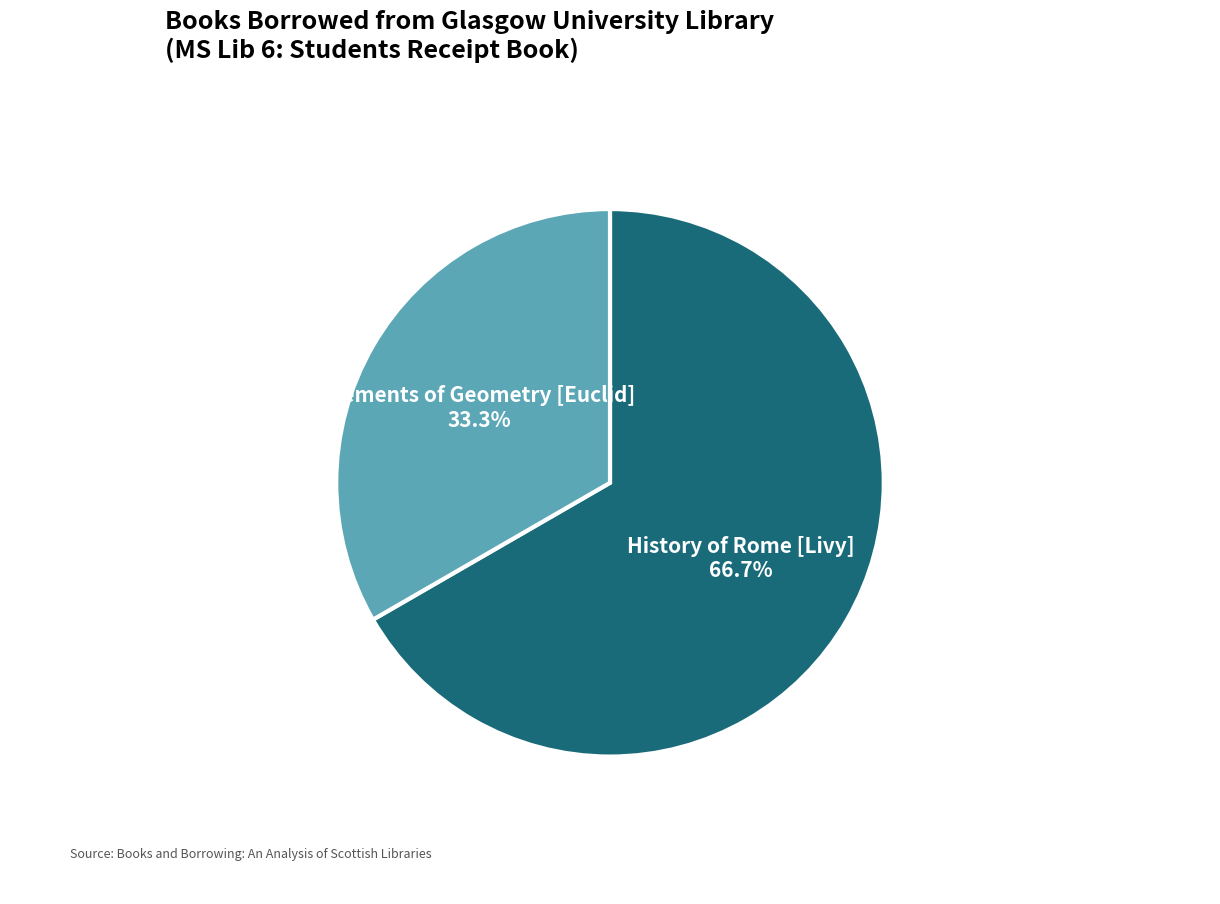

Is it true that Elements of Geometry [Euclid] is 33% of the pie?

True